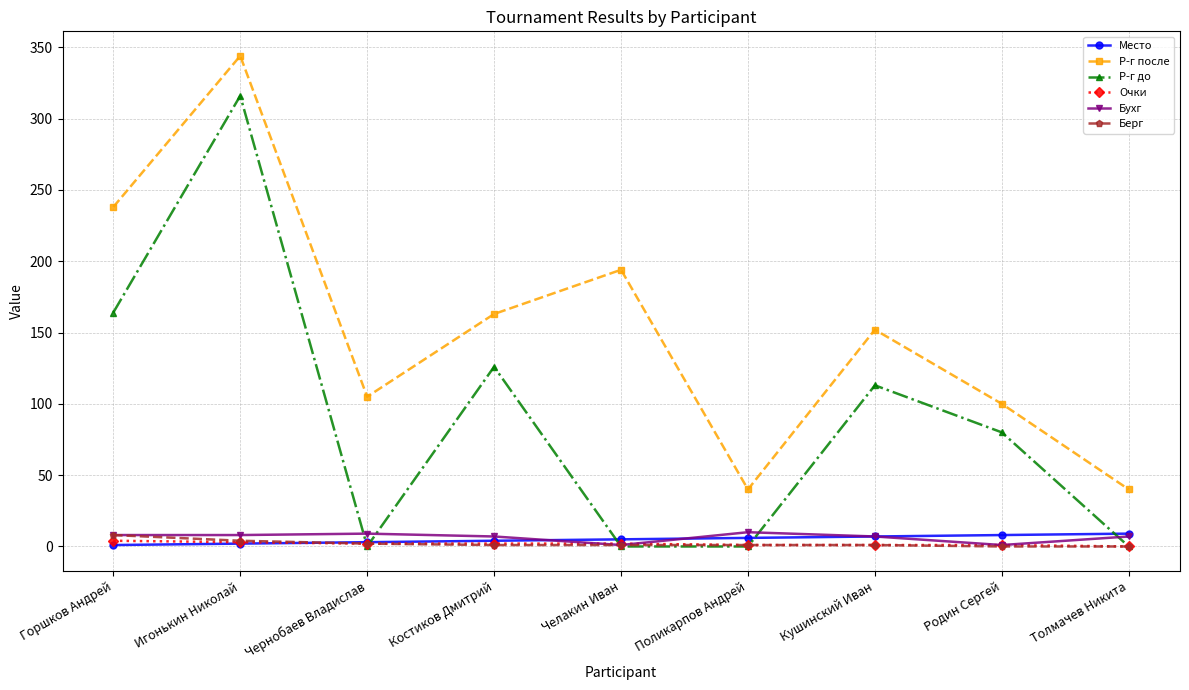

Which series has the largest total across all categories?

Р-г после